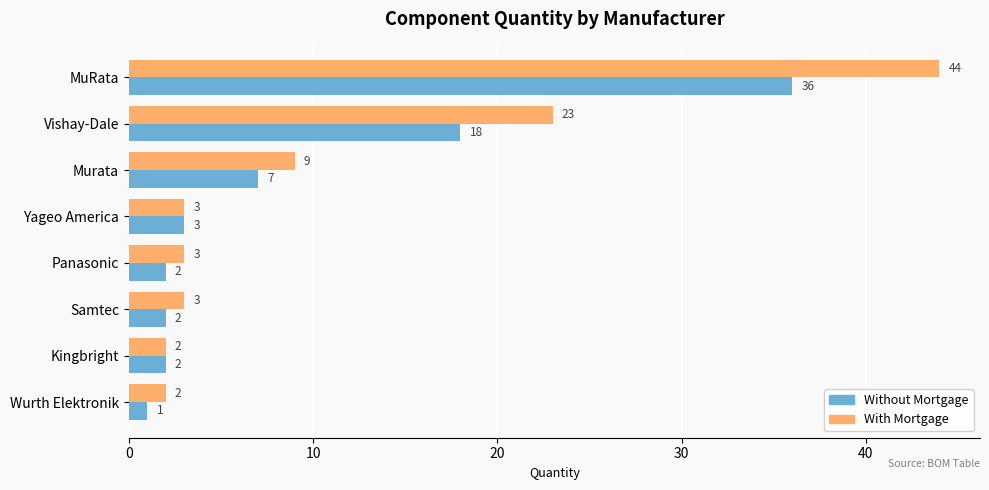

How many distinct data groups are displayed?

2